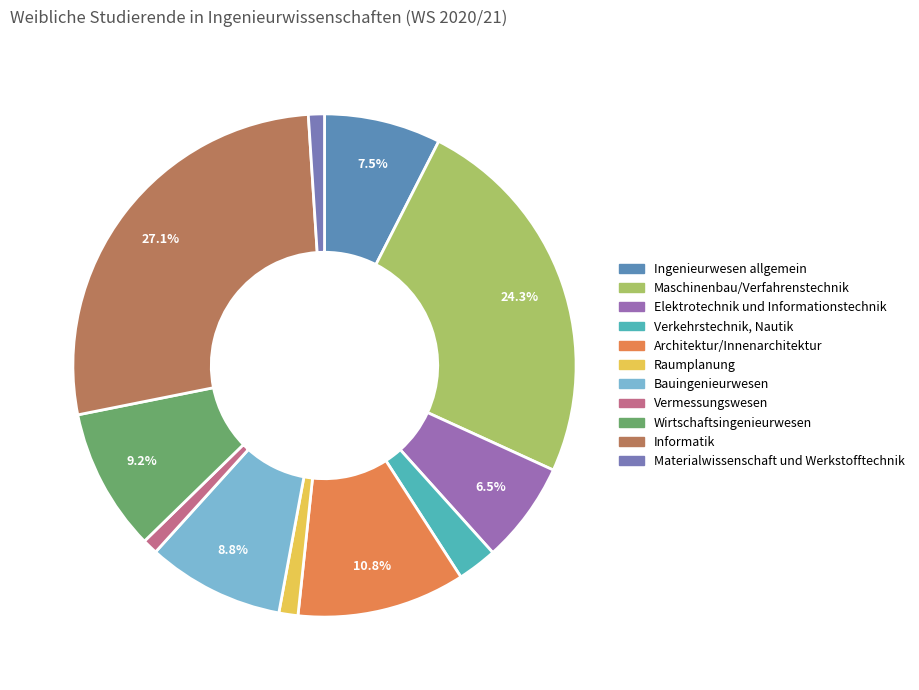

Does any single category account for the majority?

No